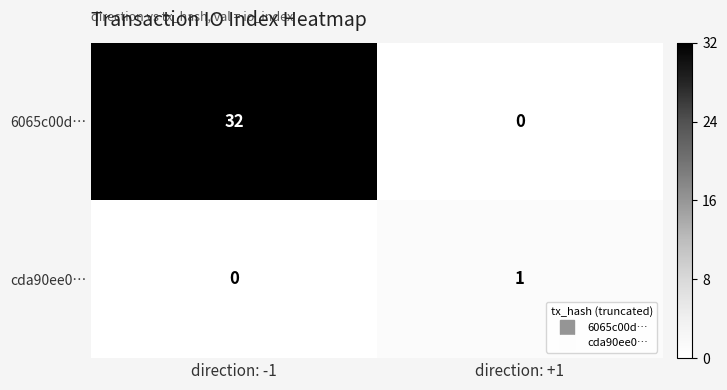

What is the greatest value displayed?

32